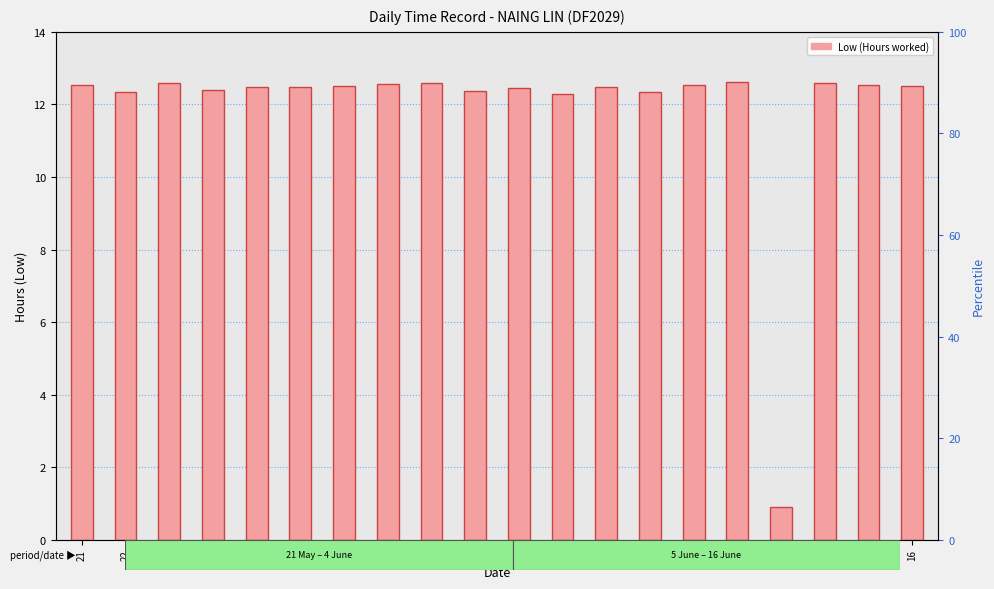

Are the bars horizontal?

No